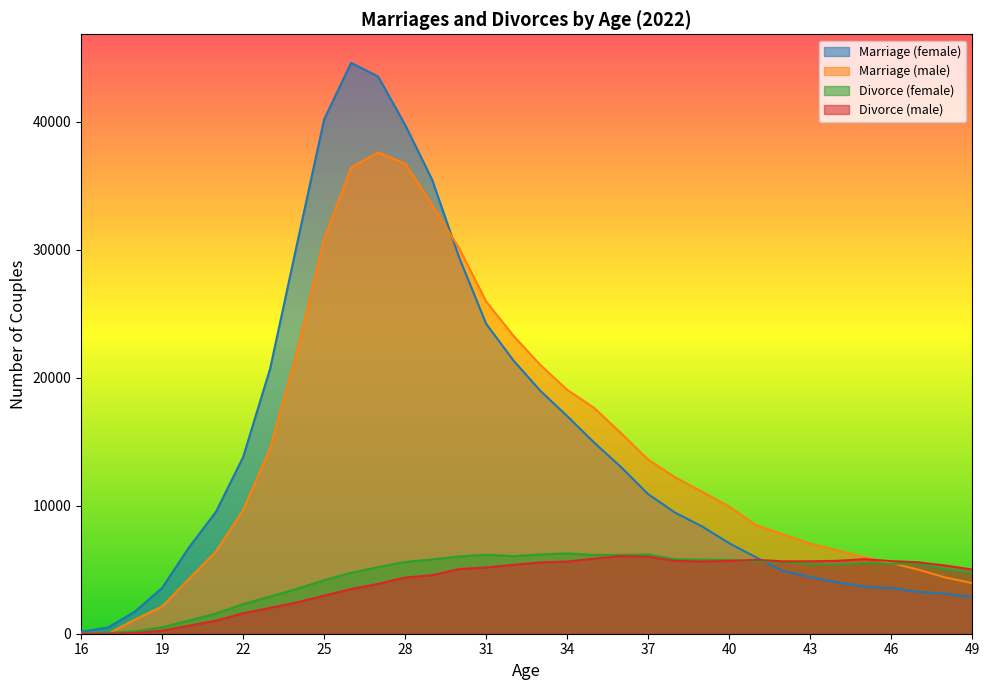

True or false: Marriage (male) and Marriage (female) cross at least once.

True